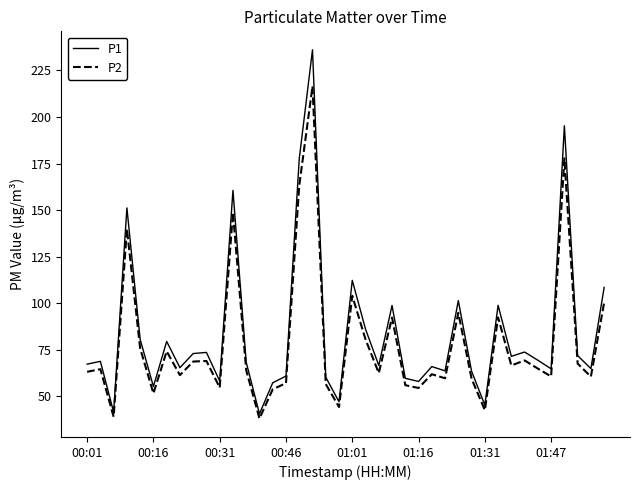

True or false: P1 and P2 intersect in this chart.

False